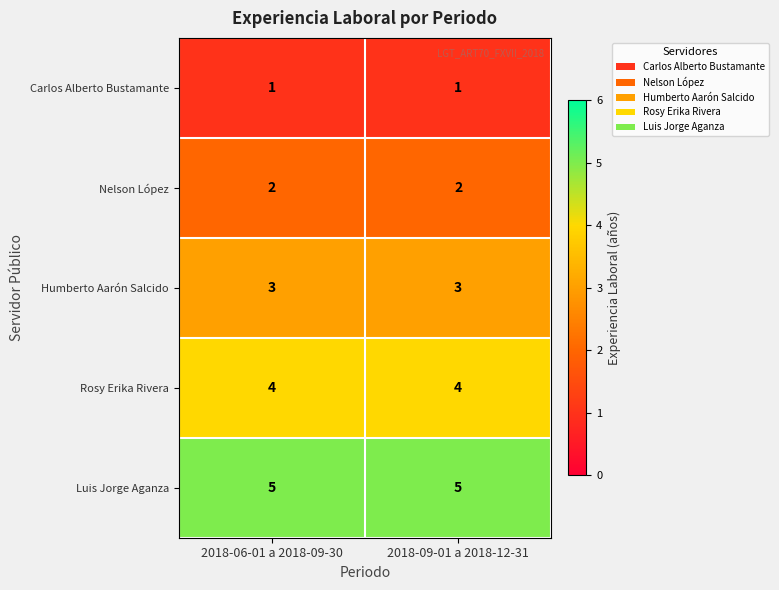

Reading right to left, list all the values displayed in this chart.

Carlos Alberto Bustamante: 1	1
Nelson López: 2	2
Humberto Aarón Salcido: 3	3
Rosy Erika Rivera: 4	4
Luis Jorge Aganza: 5	5